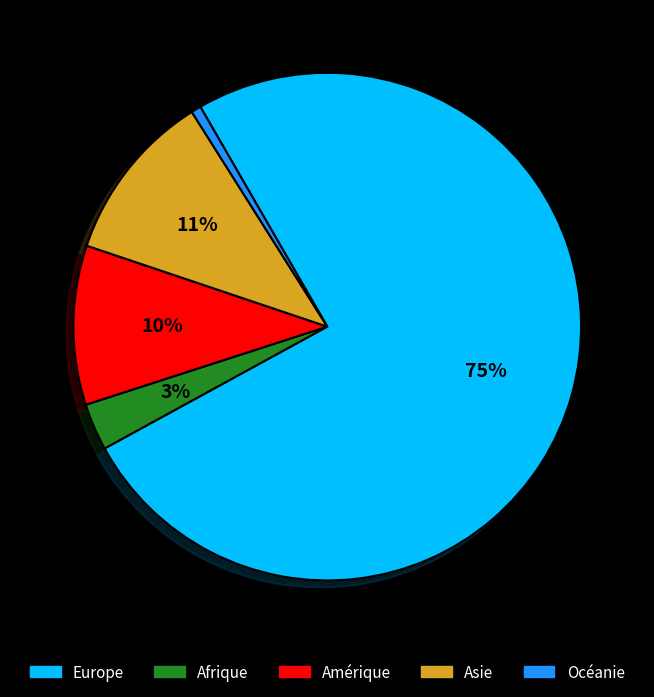

To the nearest percent, what is the difference between the Amérique and Europe slice percentages?

65%